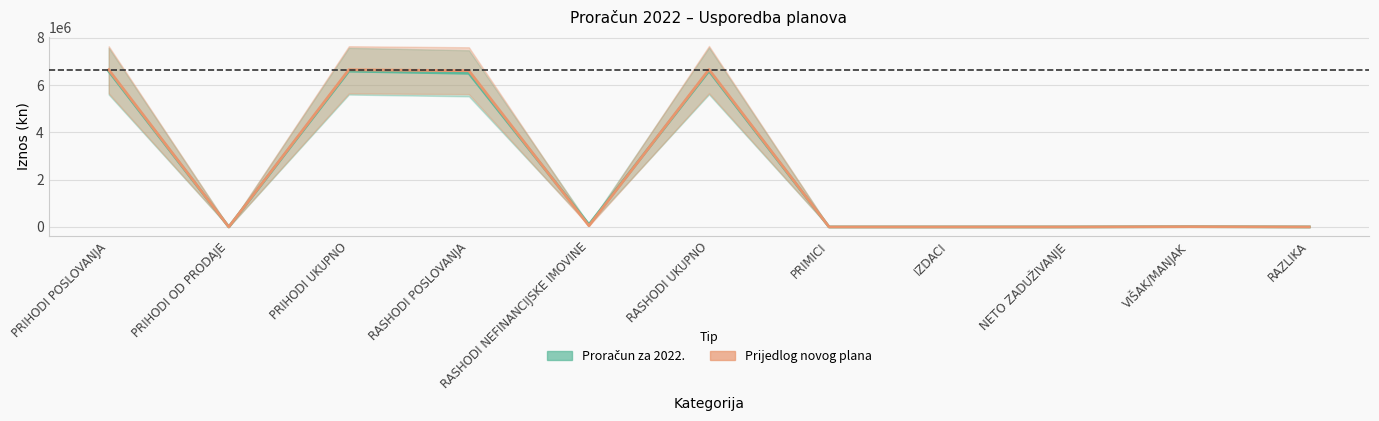

What position from the left is PRIHODI UKUPNO?

3